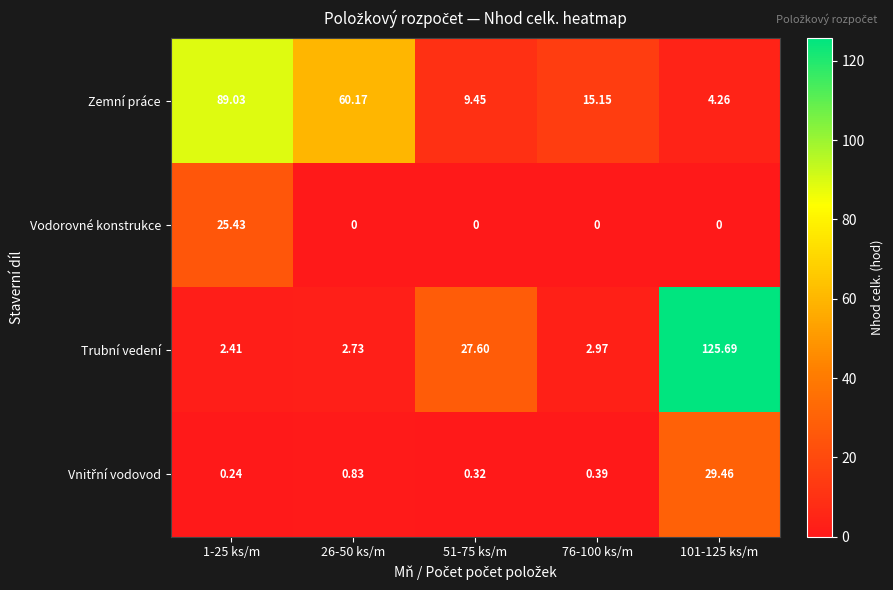

Which series has the largest total across all categories?

Zemní práce